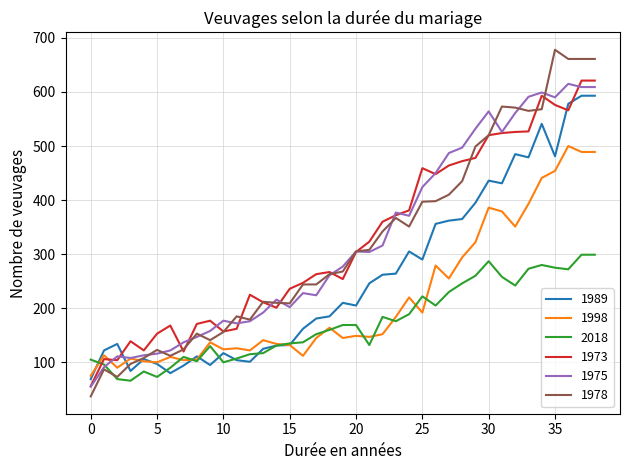

What is the minimum value for 1998?

75